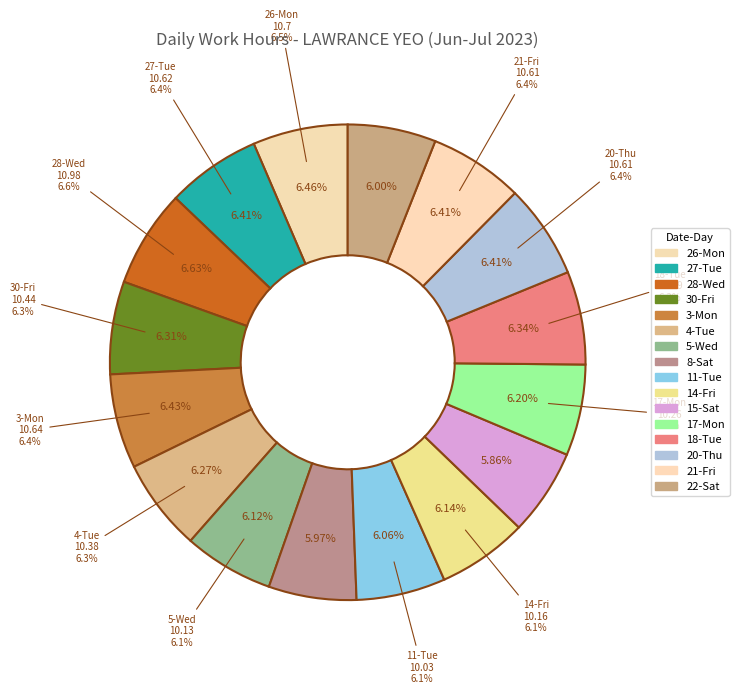

What percentage is the 21-Fri slice, to the nearest percent?

6%